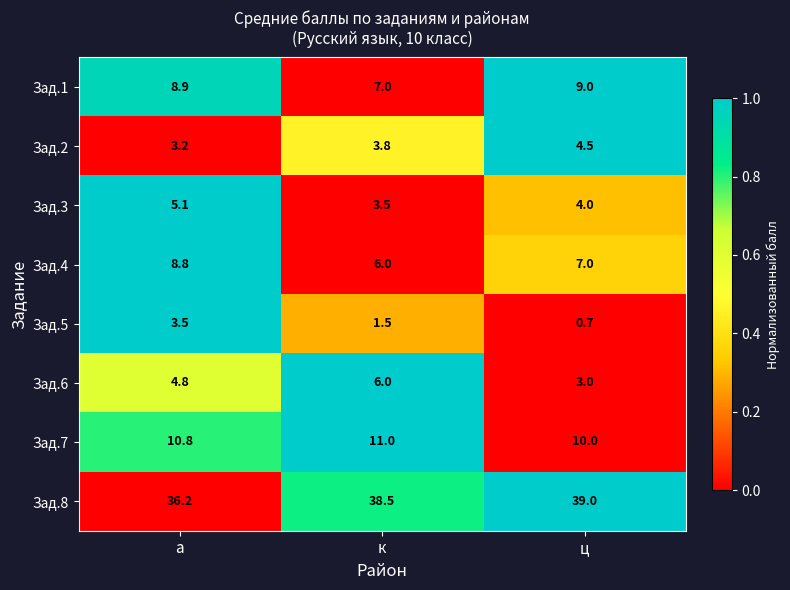

What is the total value across all series at а?

81.3